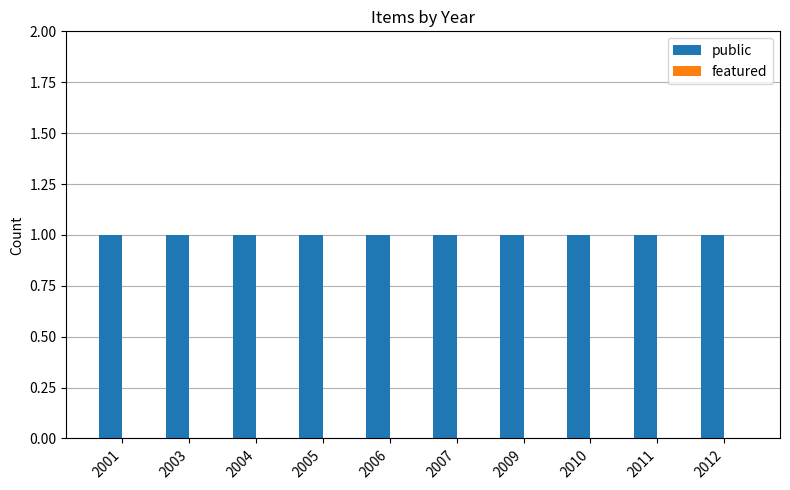

Are the bars grouped side by side (vs. stacked)?

Yes